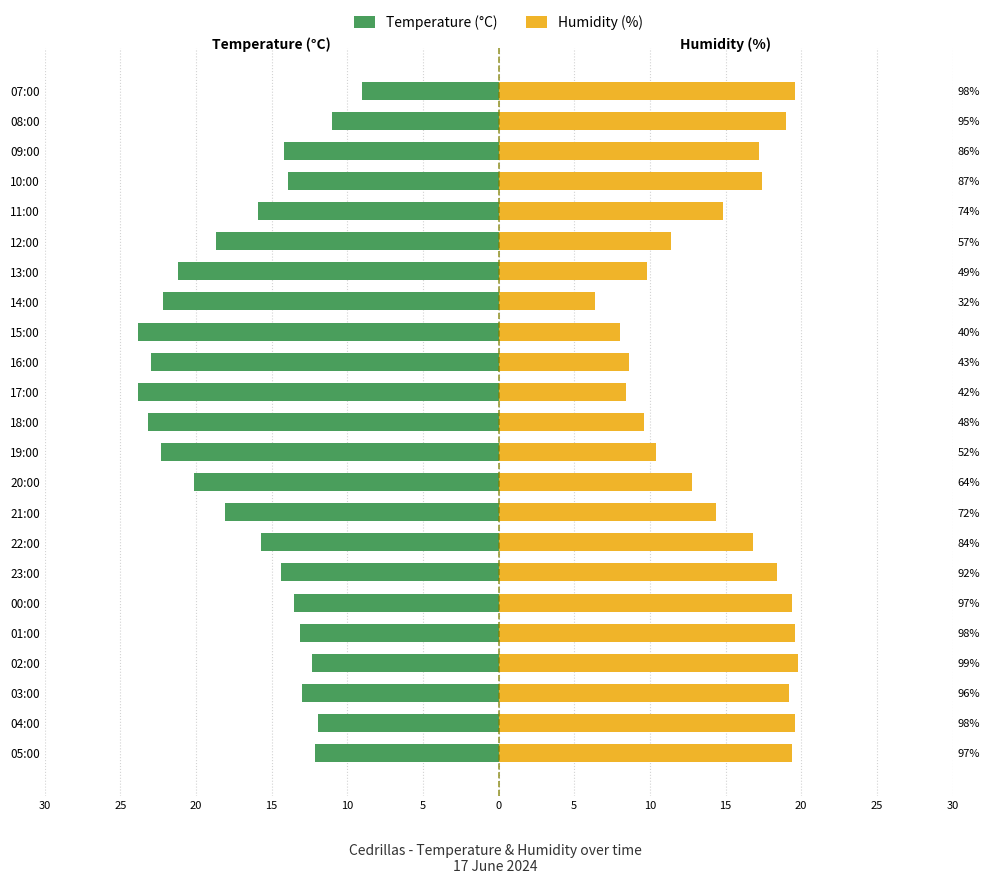

What is the difference between the maximum and minimum values in the Temperature (°C) series?

14.8